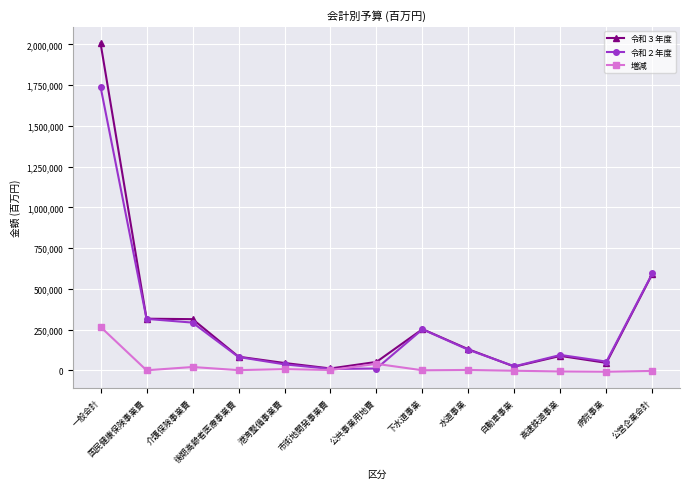

In 増減, how many points are lower than both neighbors (excluding endpoints)?

5